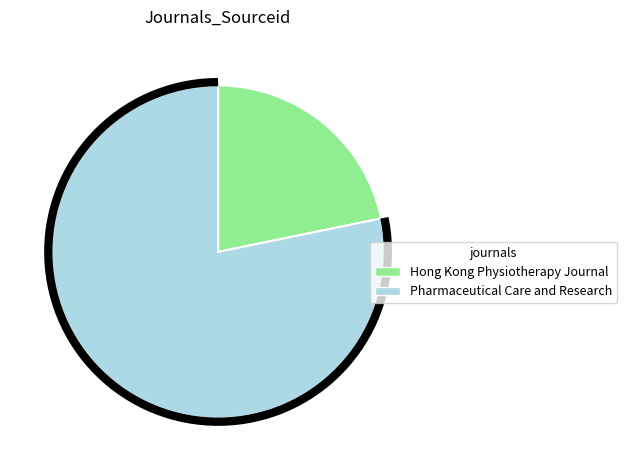

Does Hong Kong Physiotherapy Journal represent more than half of the total?

No